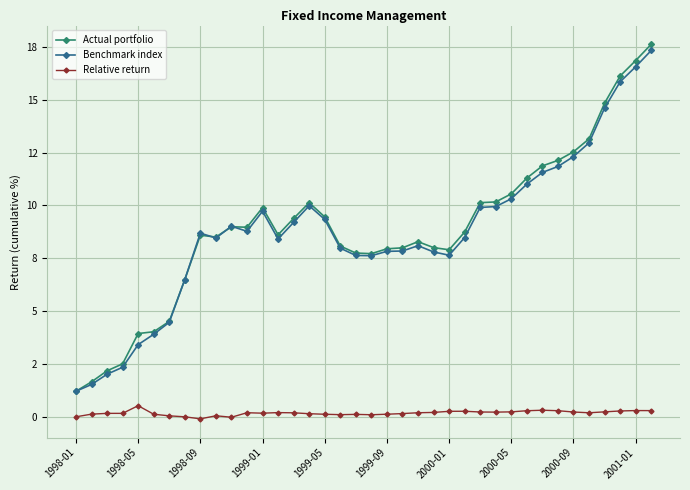

What are all the series names shown in the legend?

Actual portfolio, Benchmark index, Relative return